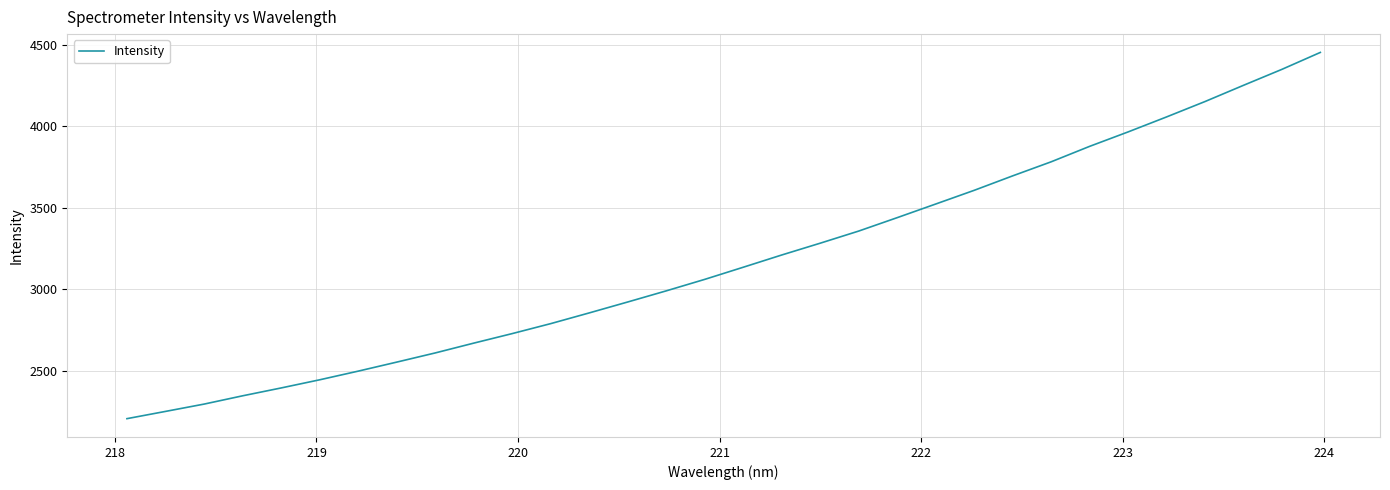

What is the maximum value shown in the chart?

4451.8